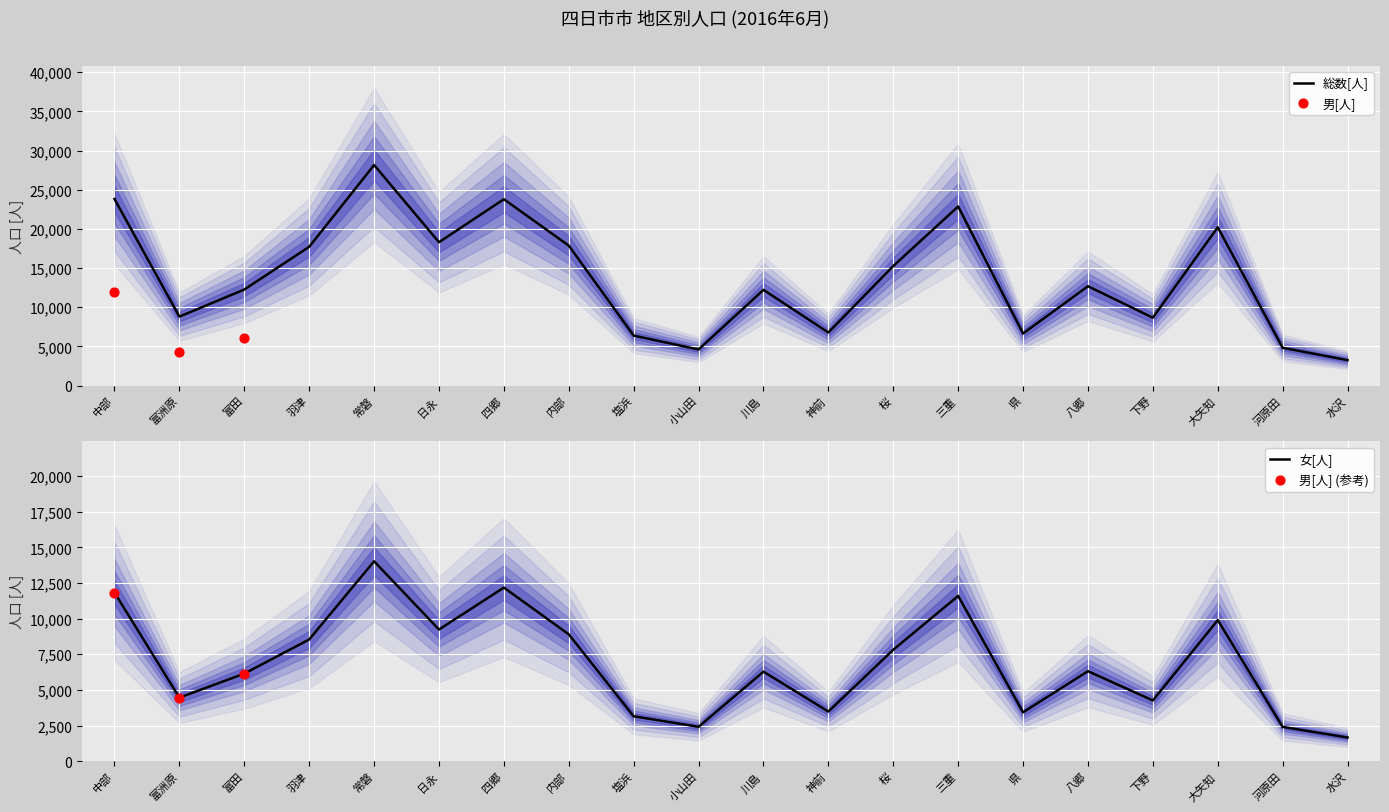

What is the lowest value of the 総数[人] series?

3239